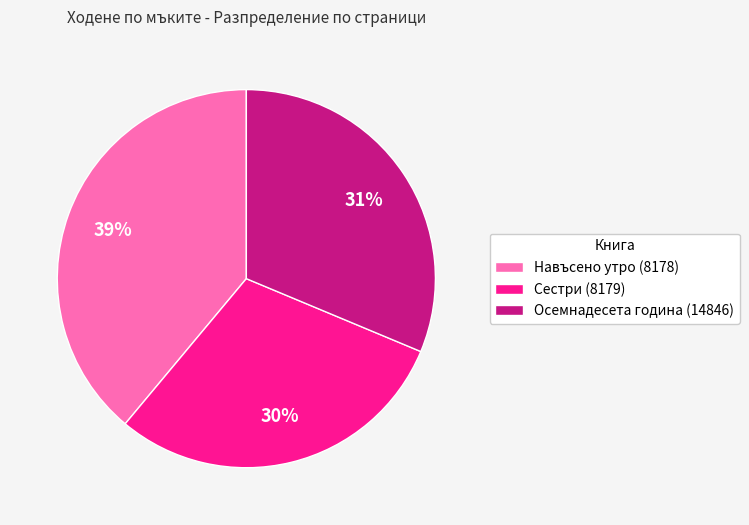

To the nearest percent, what percentage of the pie is Сестри (8179)?

30%